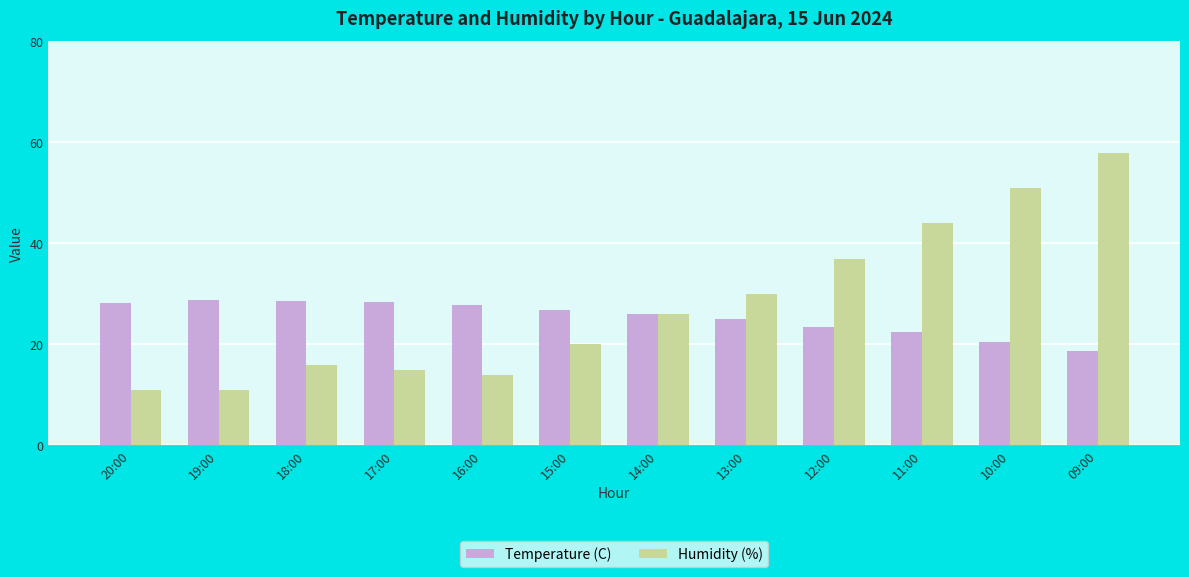

Which series changed the most between 15:00 and 09:00?

Humidity (%)